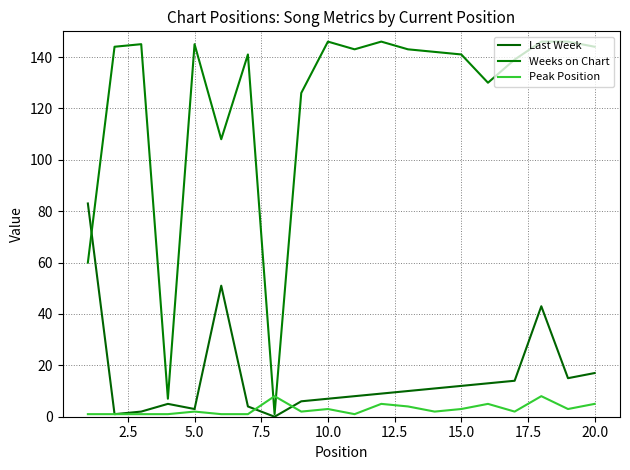

How many lines are shown in the chart?

3